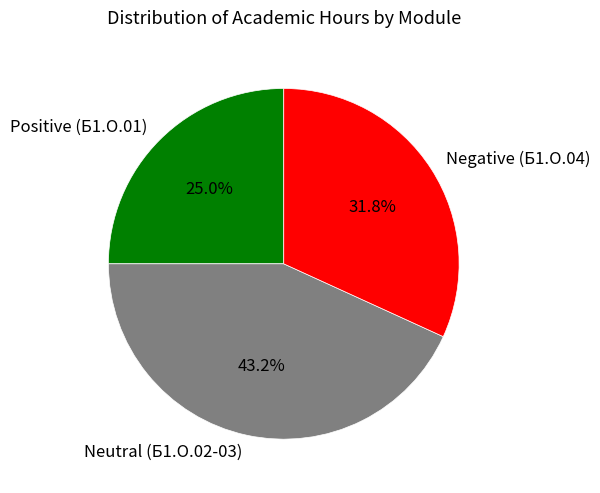

Approximately how many times larger is the value at Neutral (Б1.О.02-03) compared to Negative (Б1.О.04)?

1.4